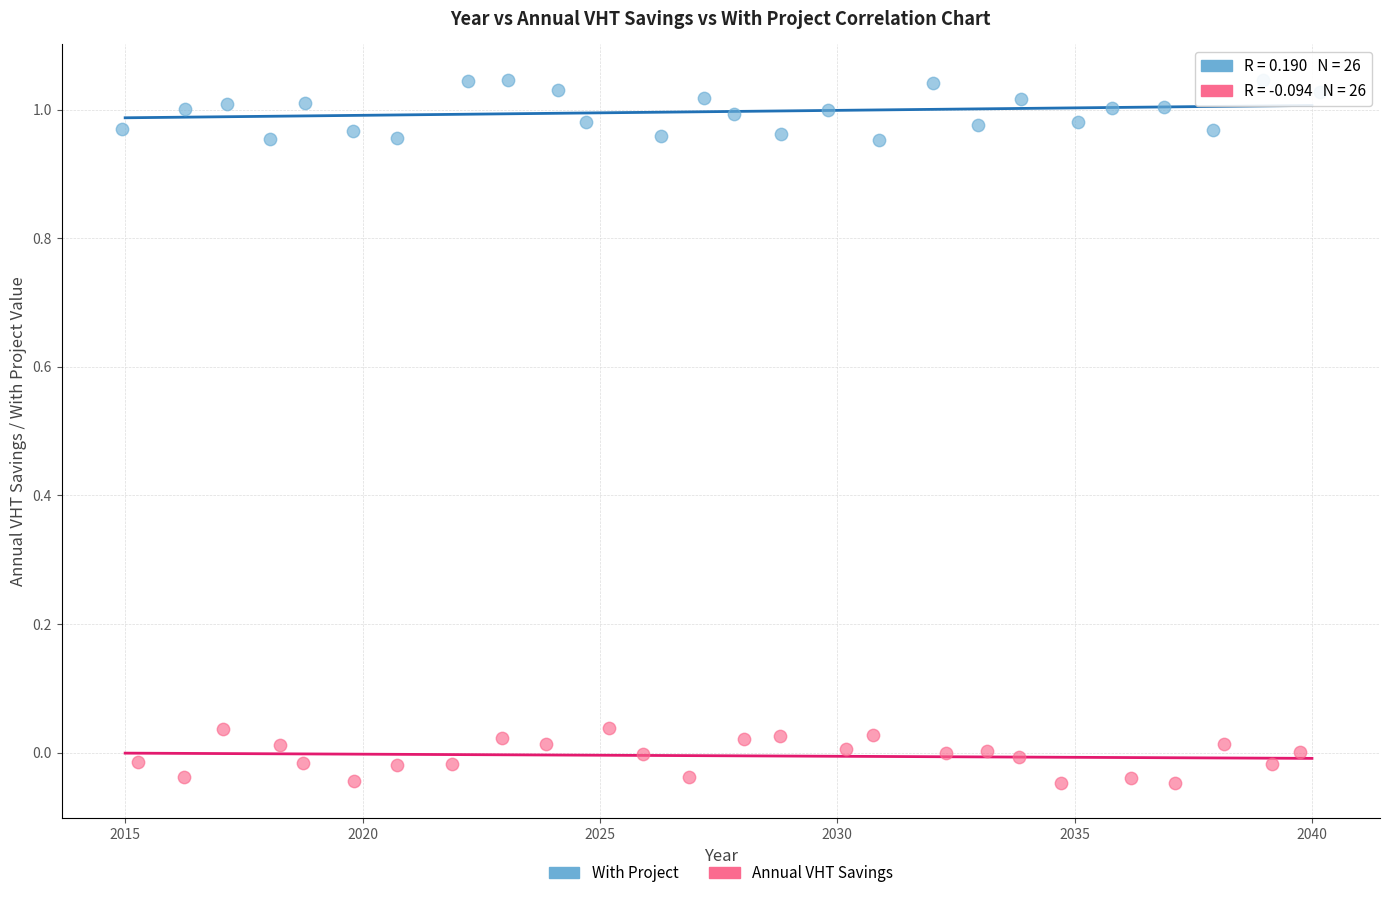

Which series reaches the minimum Y coordinate?

Annual VHT Savings